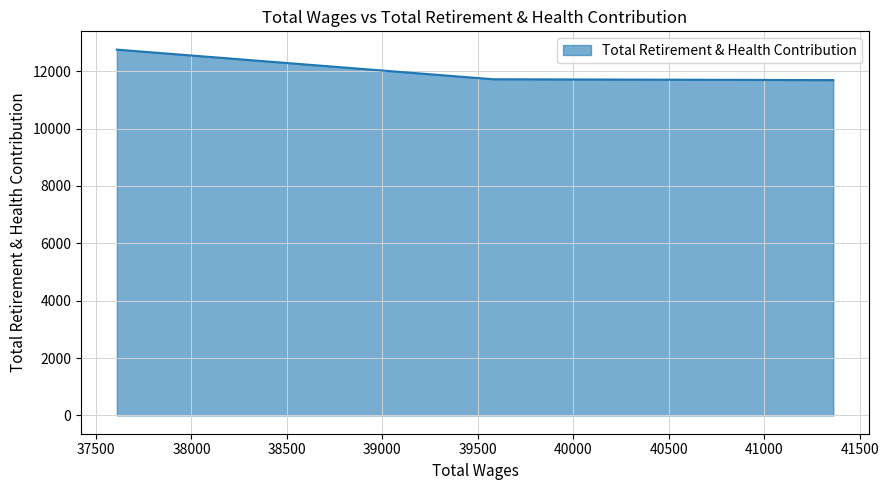

Between 41362.0 and 37609.0, which is larger?

37609.0